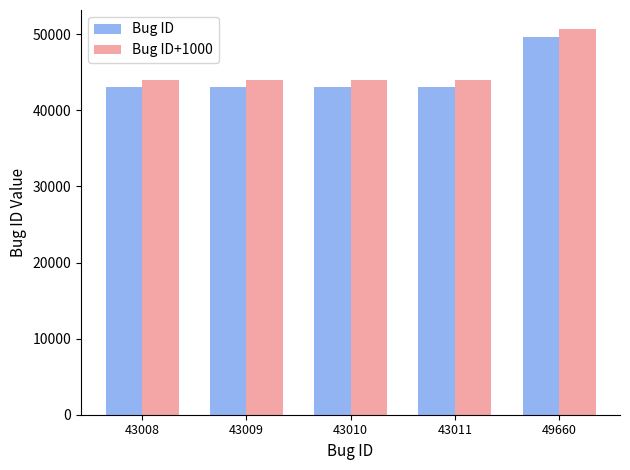

At which label does Bug ID+1000 reach its peak?

49660